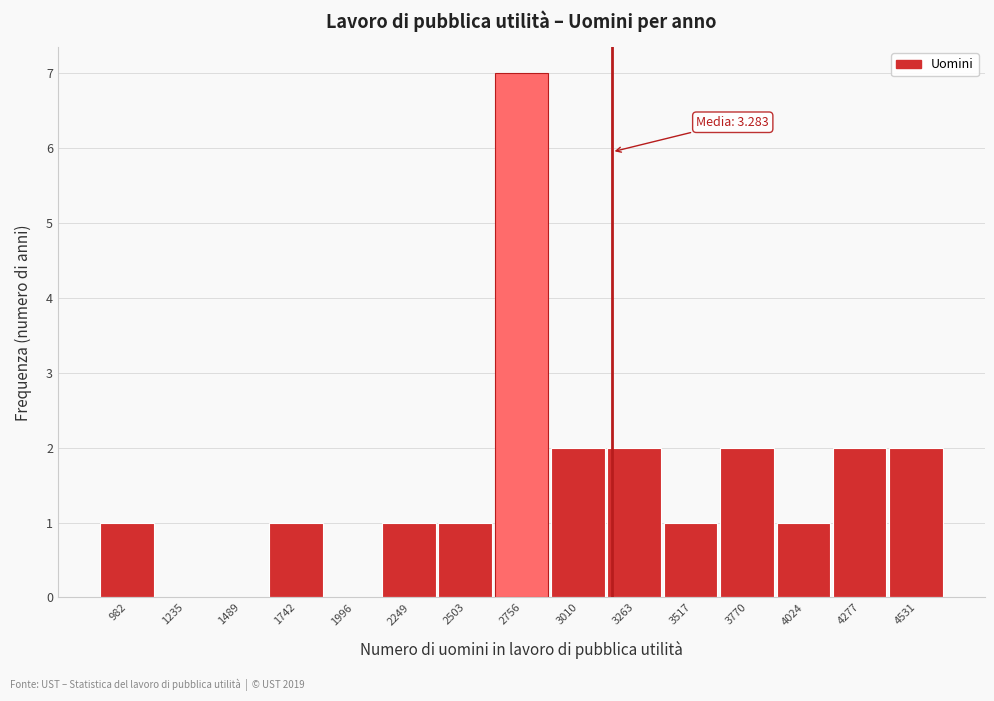

Reading right to left, what are all the values shown in this chart?

4531=2	4277=2	4024=1	3770=2	3517=1	3263=2	3010=2	2756=7	2503=1	2249=1	1996=0	1742=1	1489=0	1235=0	982=1